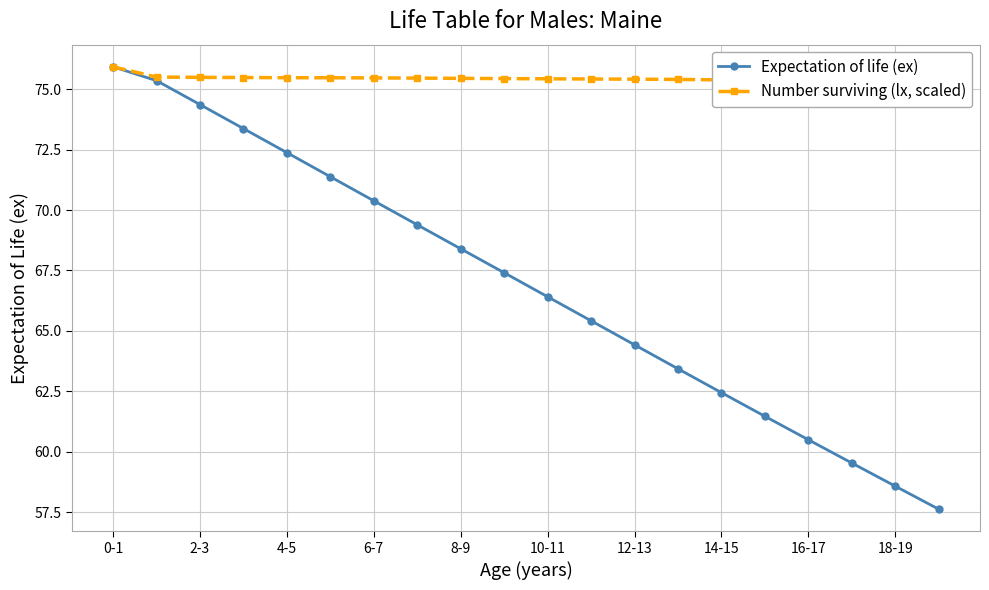

Which series has the largest total across all categories?

Number surviving (lx, scaled)